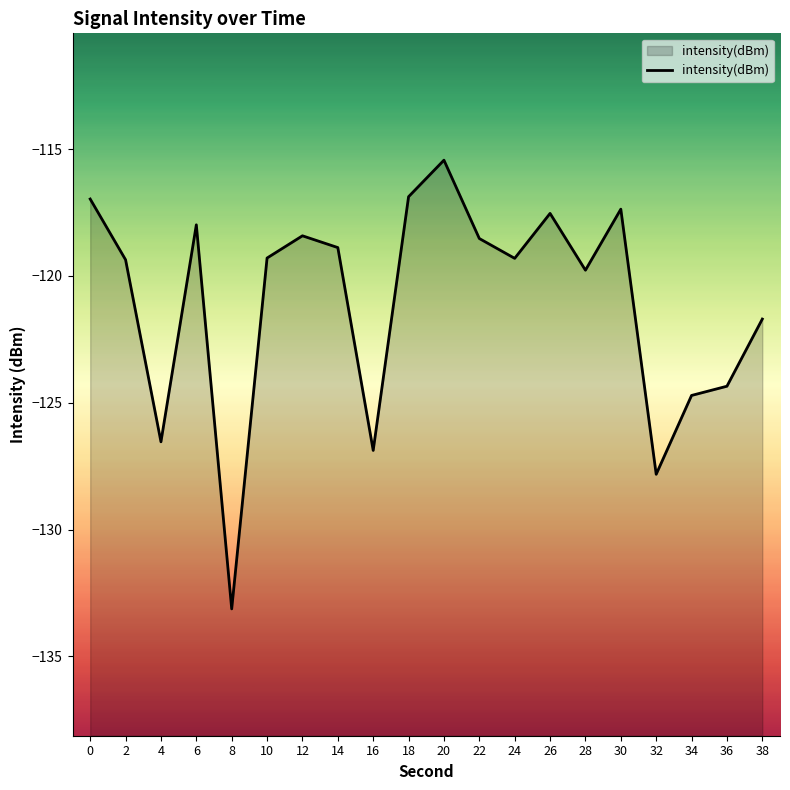

List the labels in order of value, smallest first.

8, 32, 16, 4, 34, 36, 38, 28, 2, 24, 10, 14, 22, 12, 6, 26, 30, 0, 18, 20